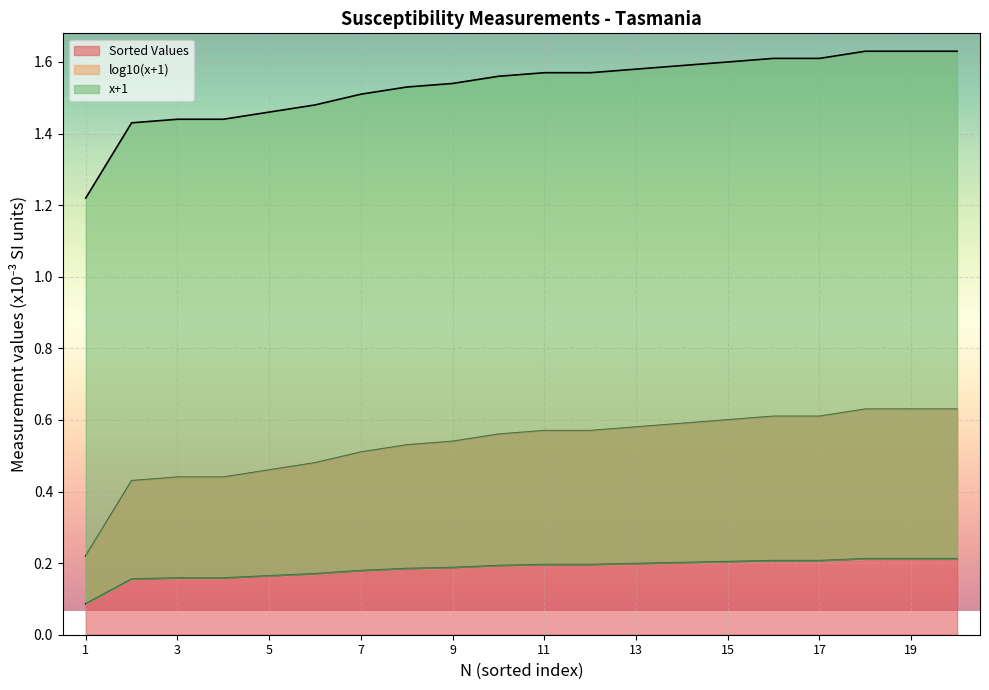

What is the difference between the highest and lowest values at 4?

1.3